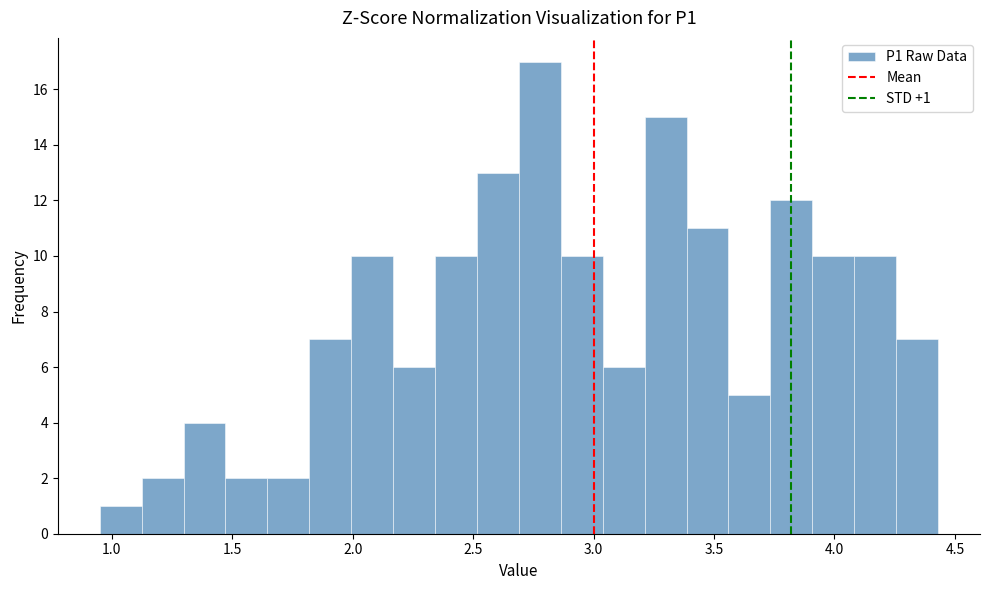

Read against the x-axis, roughly where is the centre of the tallest bar?

2.80